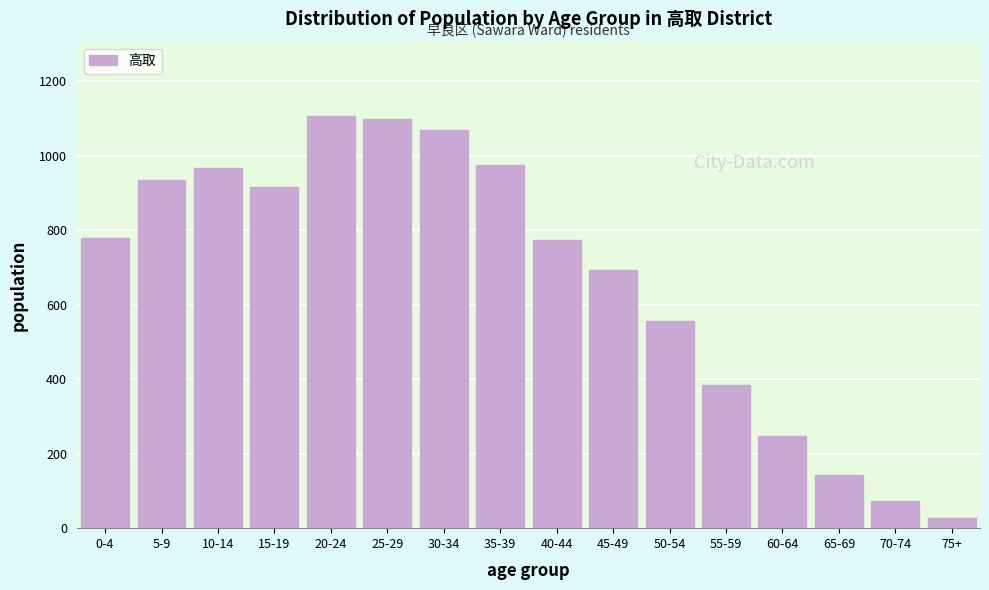

What is the change in value from 30-34 to 70-74?

-997